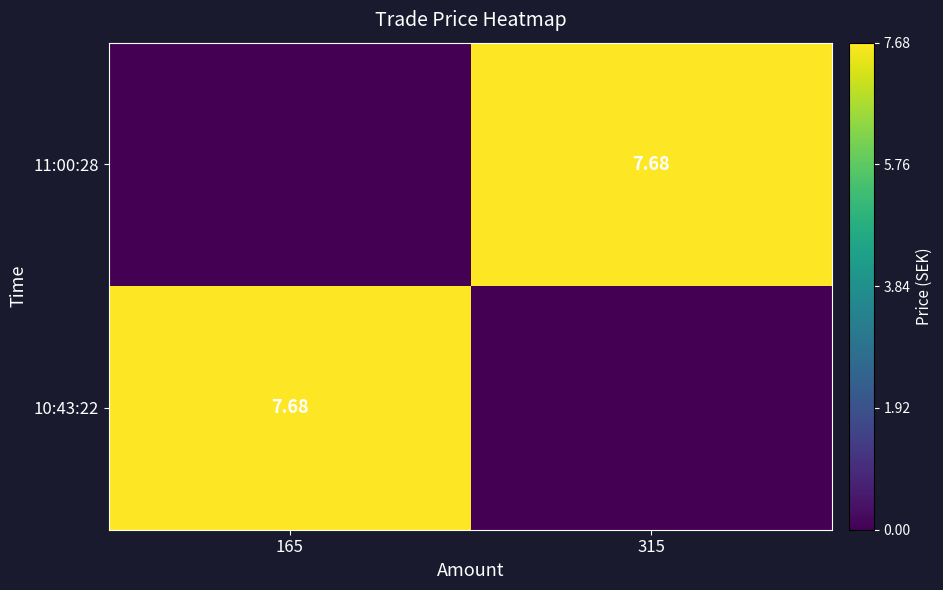

What is the spread (max minus min) of values at 315?

7.7